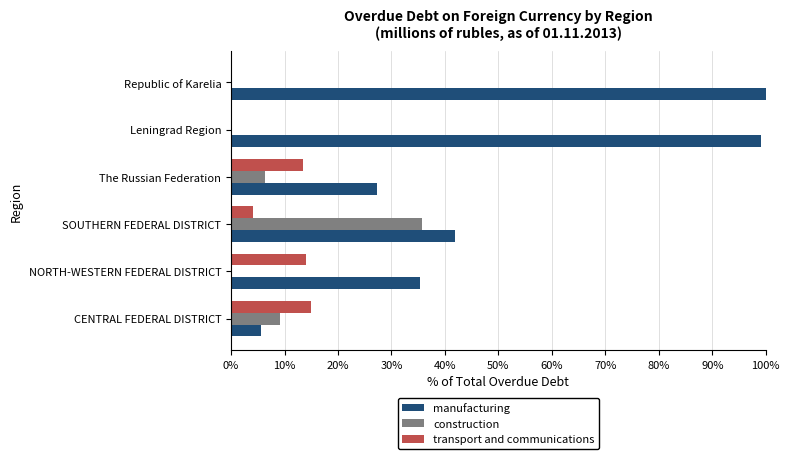

How many categories are shown in the chart?

6